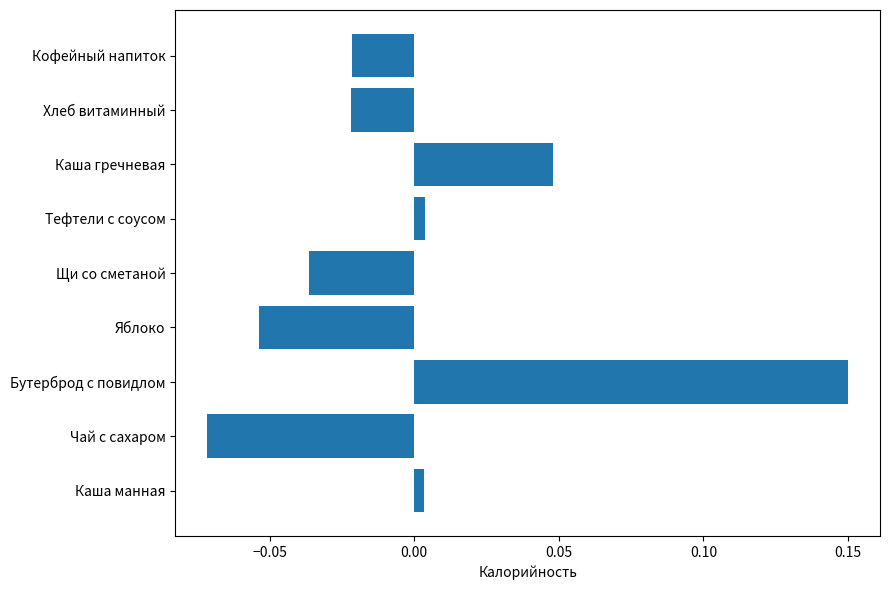

How many data points are less than 0?

5